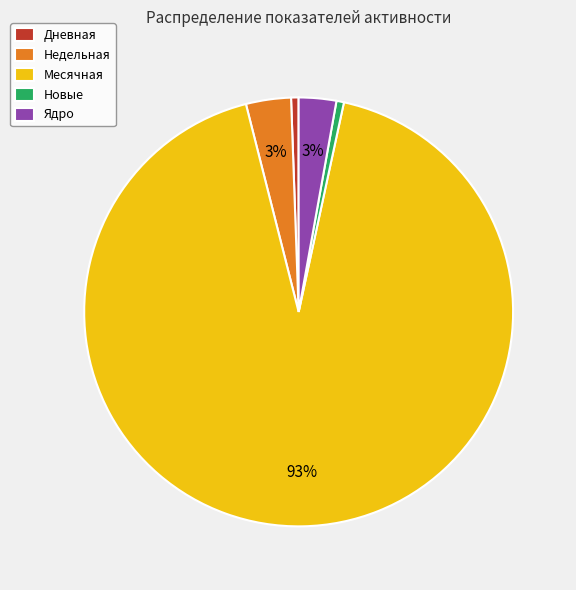

To the nearest percent, what is the difference between the Месячная and Недельная slice percentages?

89%